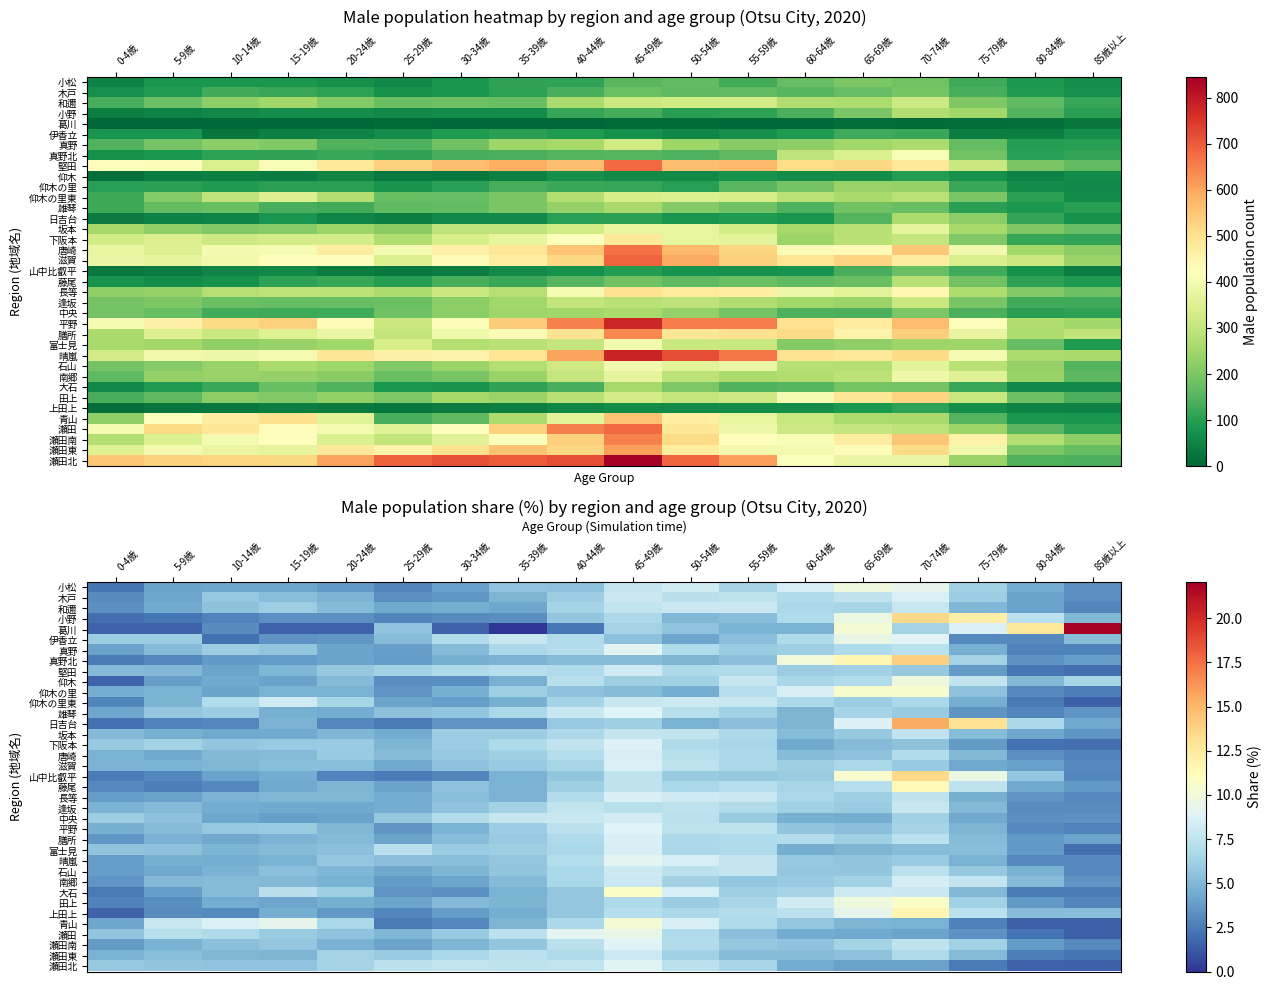

What is the sum of all 瀬田 values?

100.0